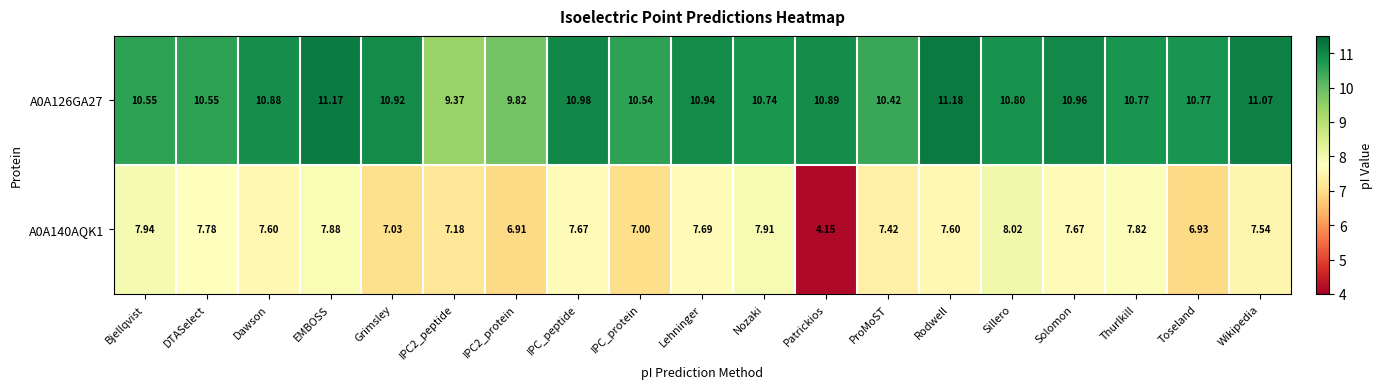

At which category does the chart reach its minimum across all series?

Patrickios